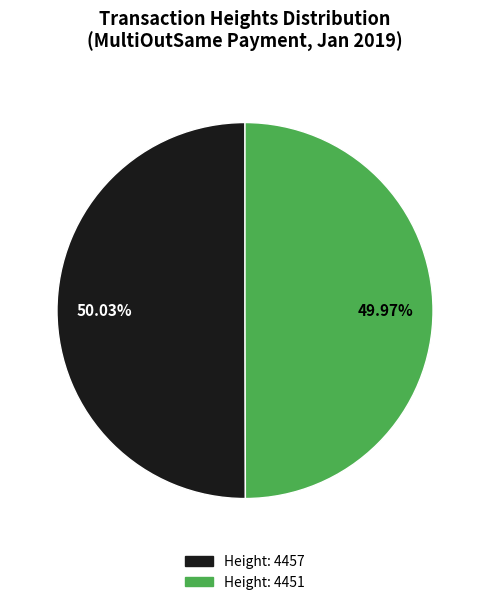

Count the number of slices in the pie.

2